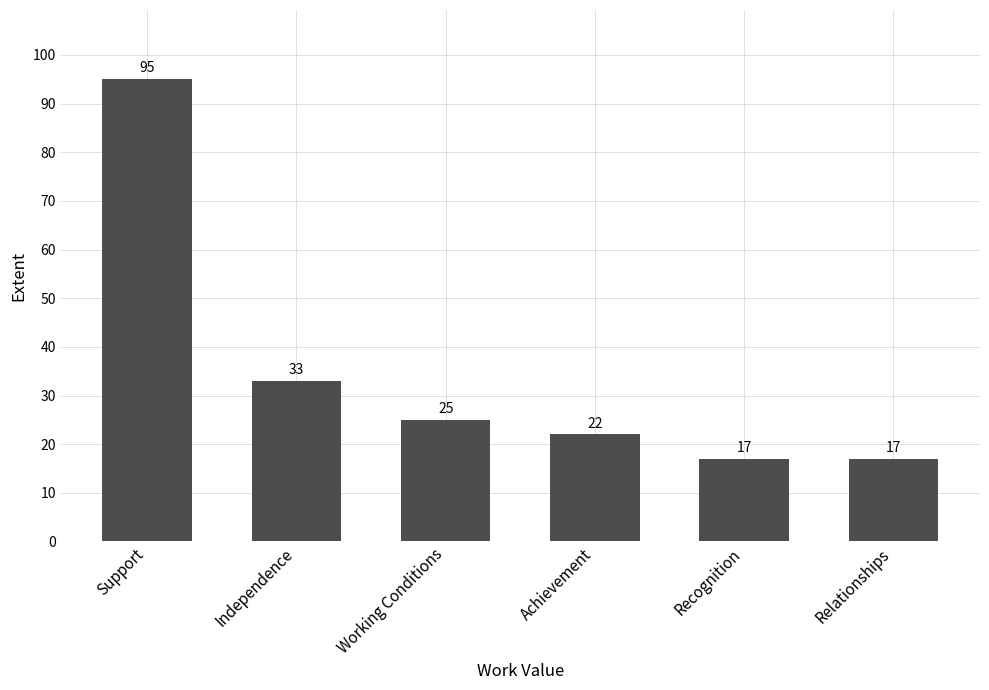

Are the bars grouped side by side (vs. stacked)?

No